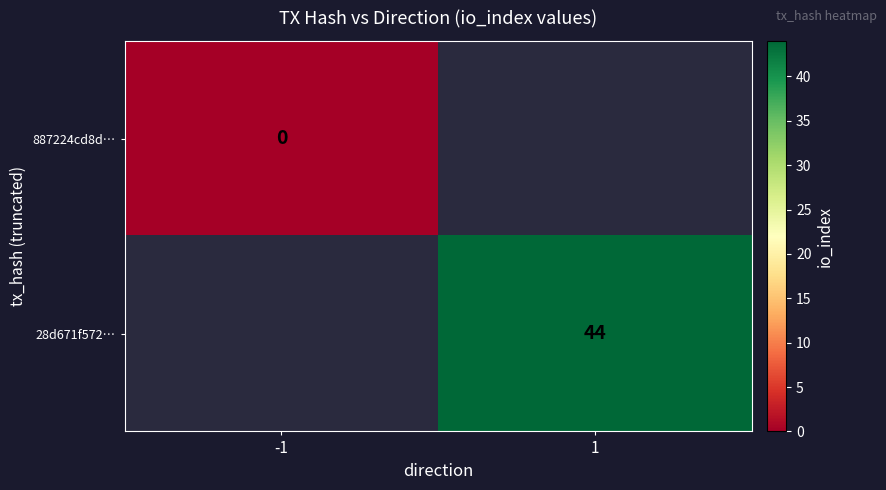

The 28d671f572… series shows 44 at 1. True or false?

True